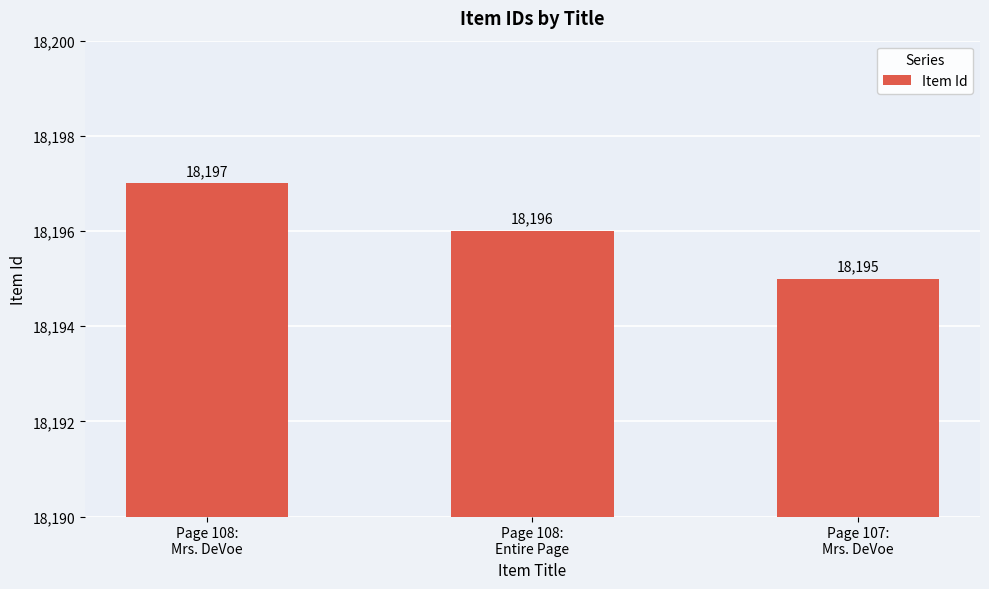

Does the chart contain any negative values?

No